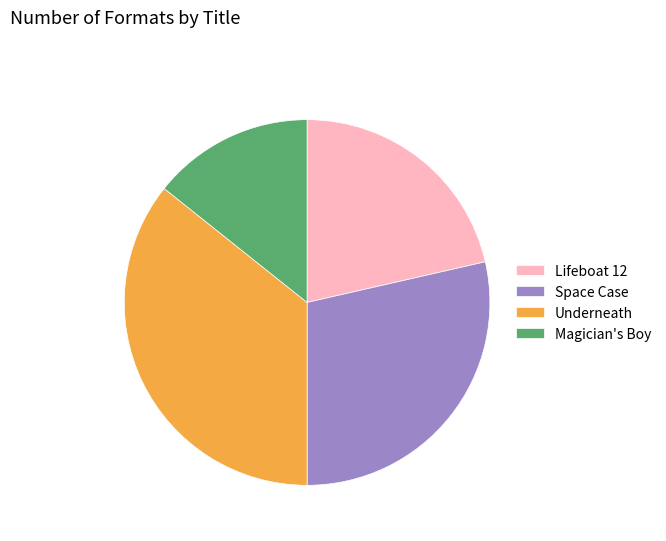

Rank the categories by value from lowest to highest.

Magician's Boy, Lifeboat 12, Space Case, Underneath